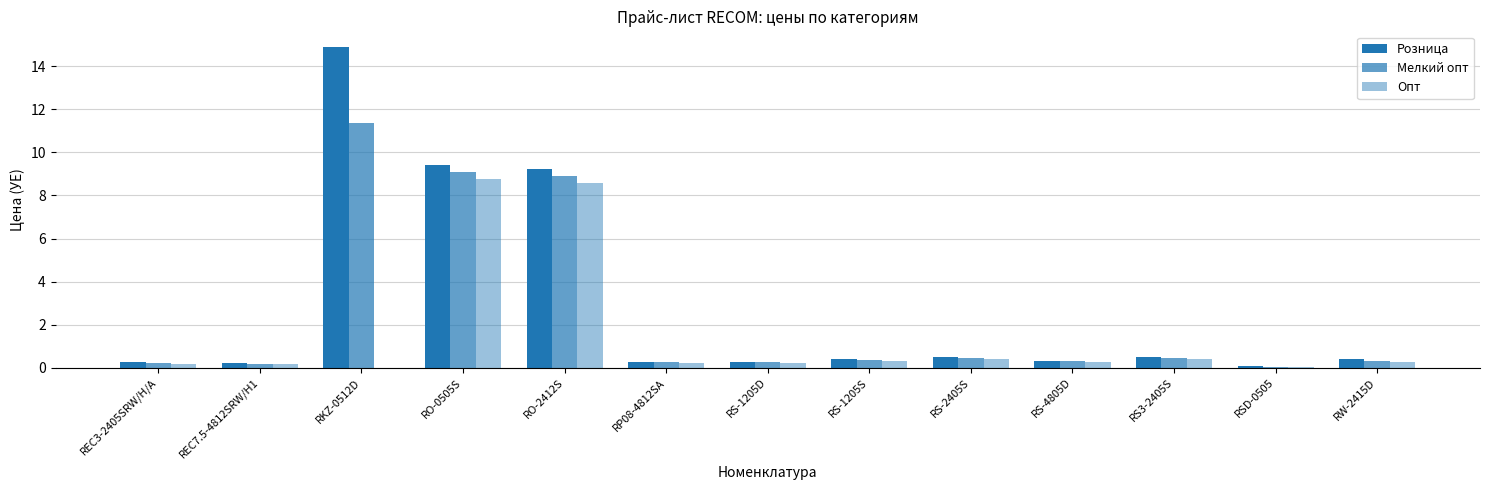

What is the difference between the maximum and minimum values in the Мелкий опт series?

11.3